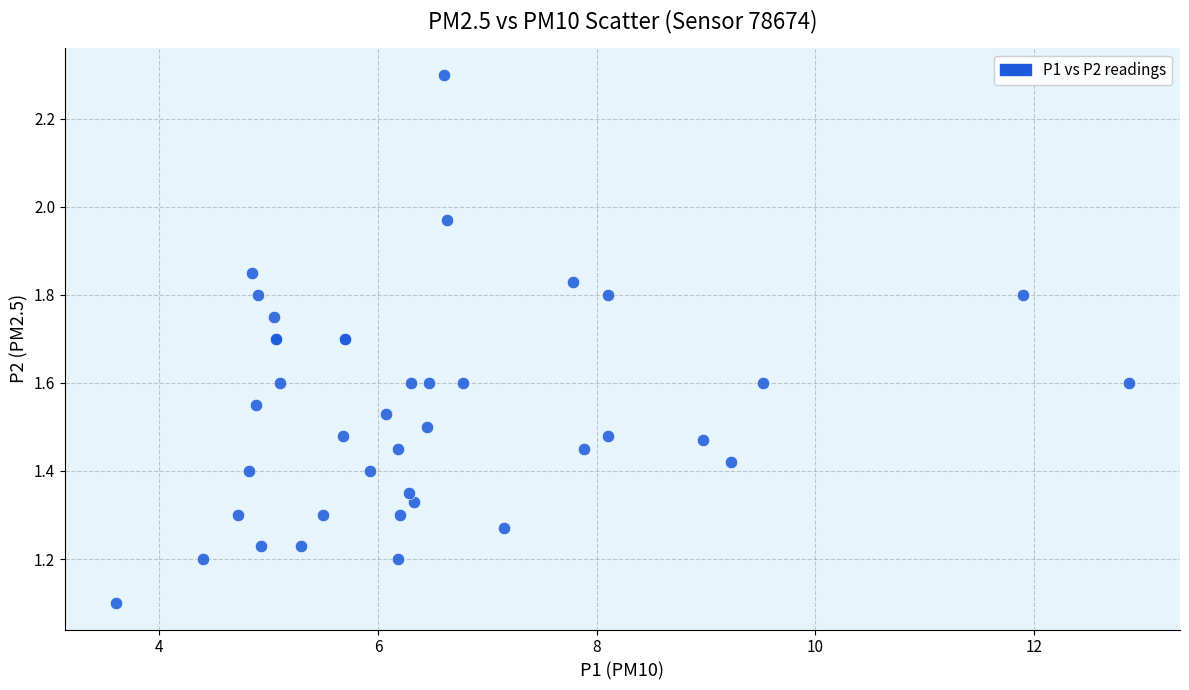

What Y value in the scatter plot is closest to 1?

1.1